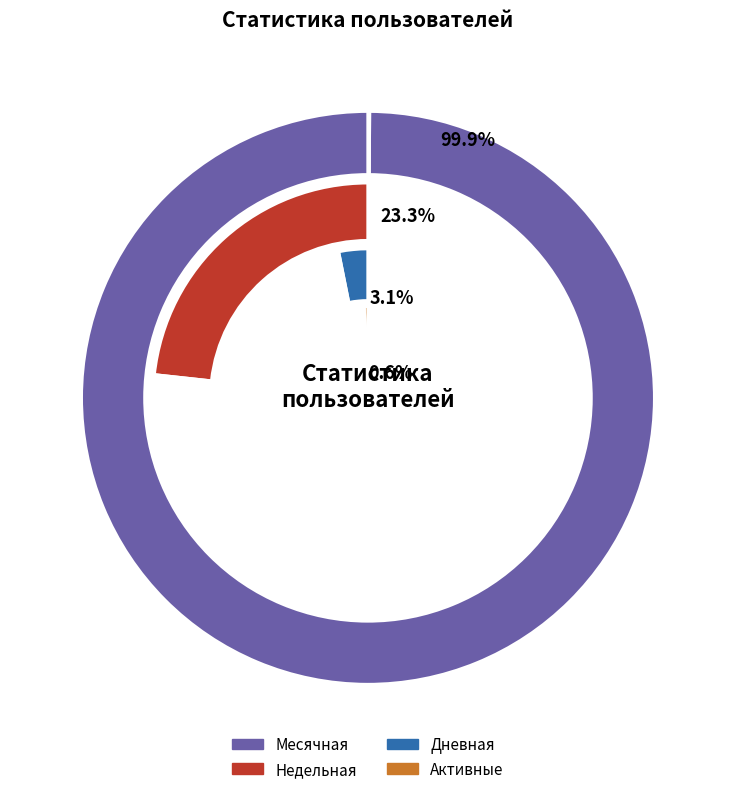

Which series has the largest range (max minus min)?

Месячная